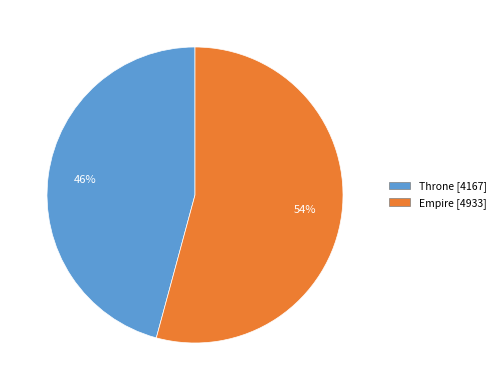

Which slice represents more than half of the pie?

Empire